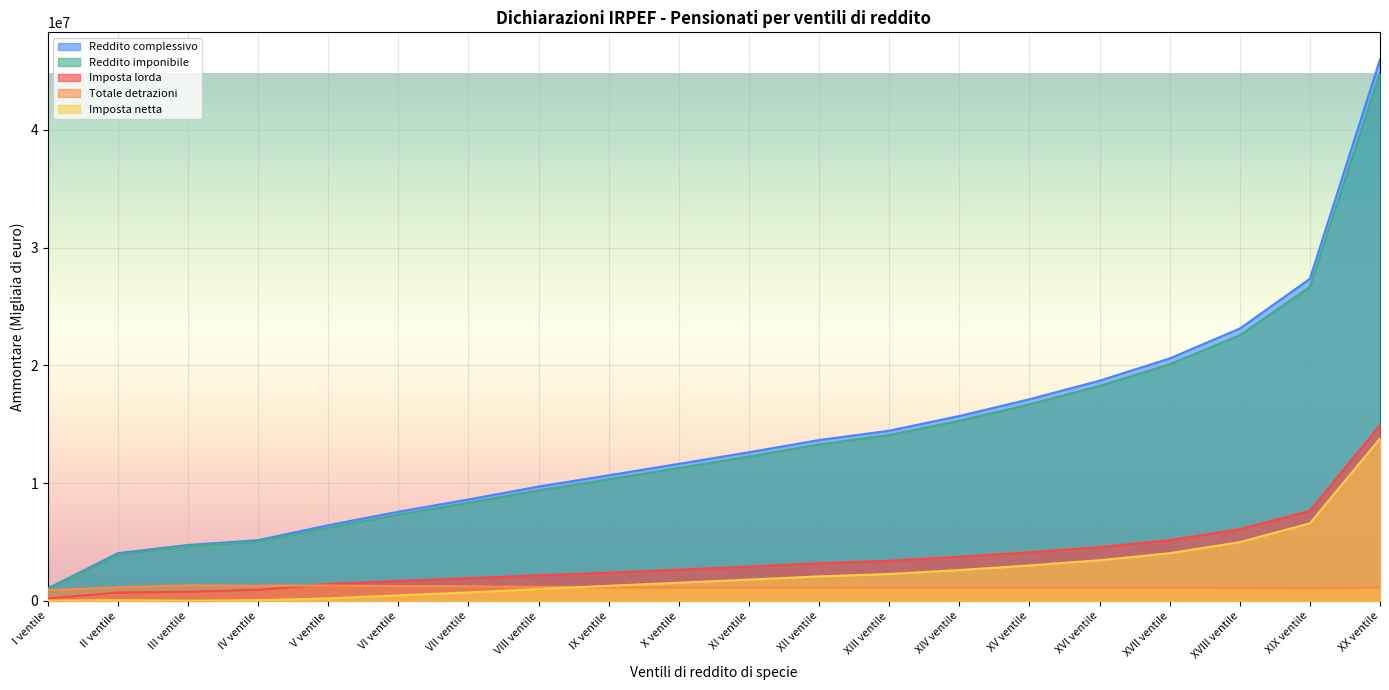

The Imposta netta series shows 4046704 at XVII ventile. True or false?

True